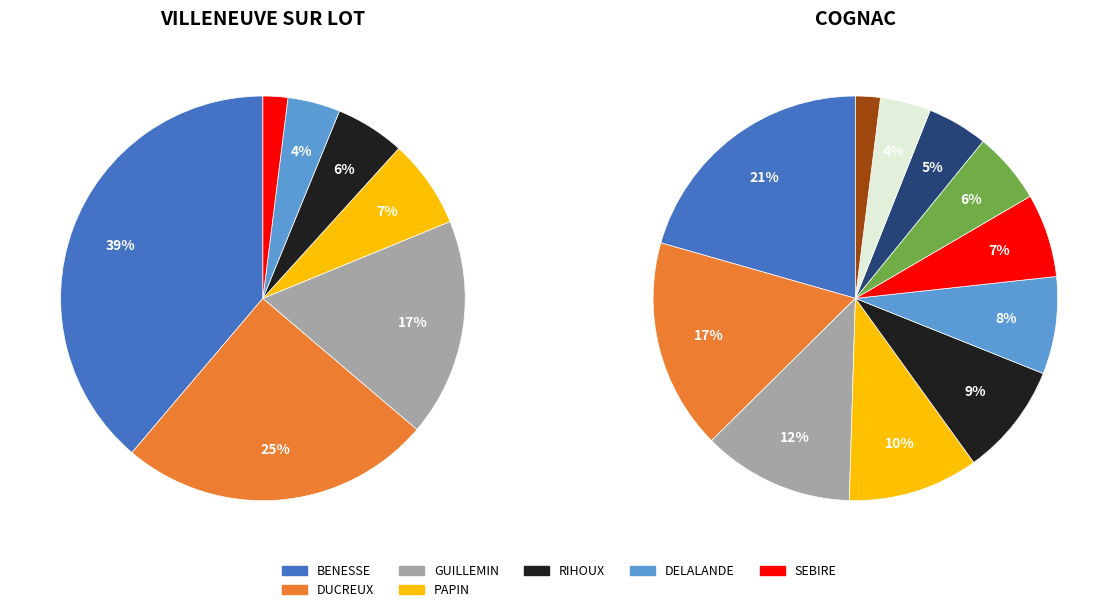

Is there any slice that represents more than half of the pie?

No